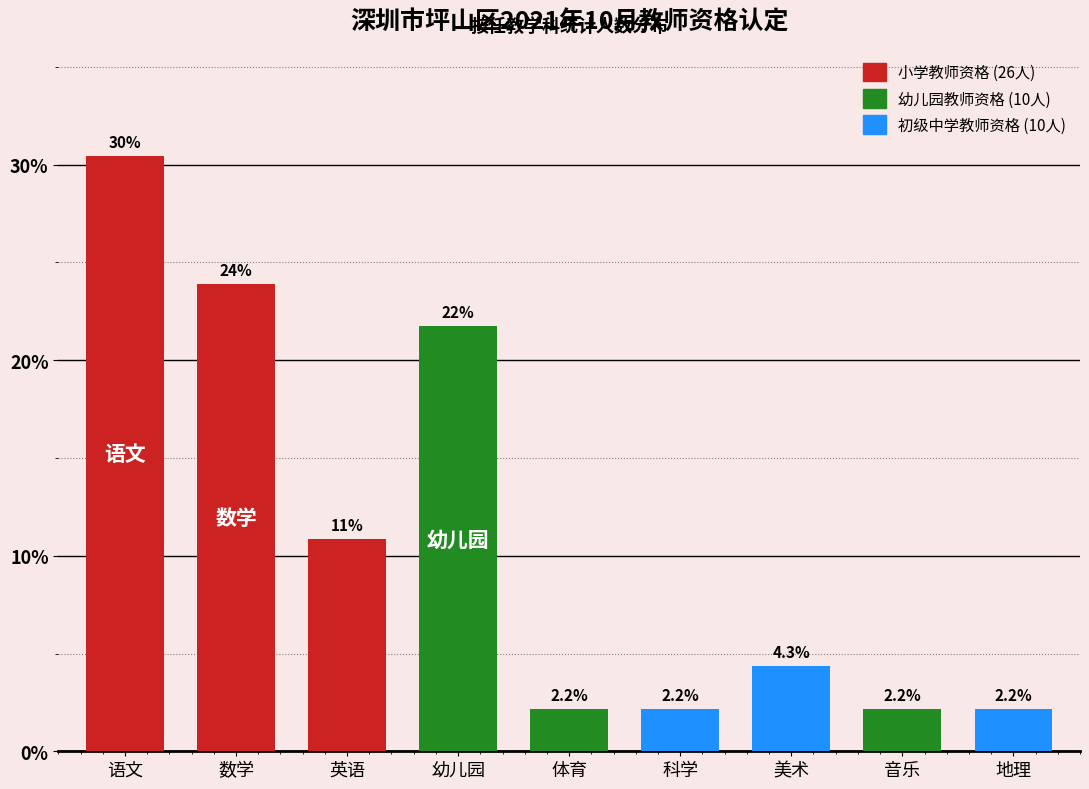

Reading right to left, what are all the values shown in this chart?

地理=2.2	音乐=2.2	美术=4.3	科学=2.2	体育=2.2	幼儿园=21.7	英语=10.9	数学=23.9	语文=30.4